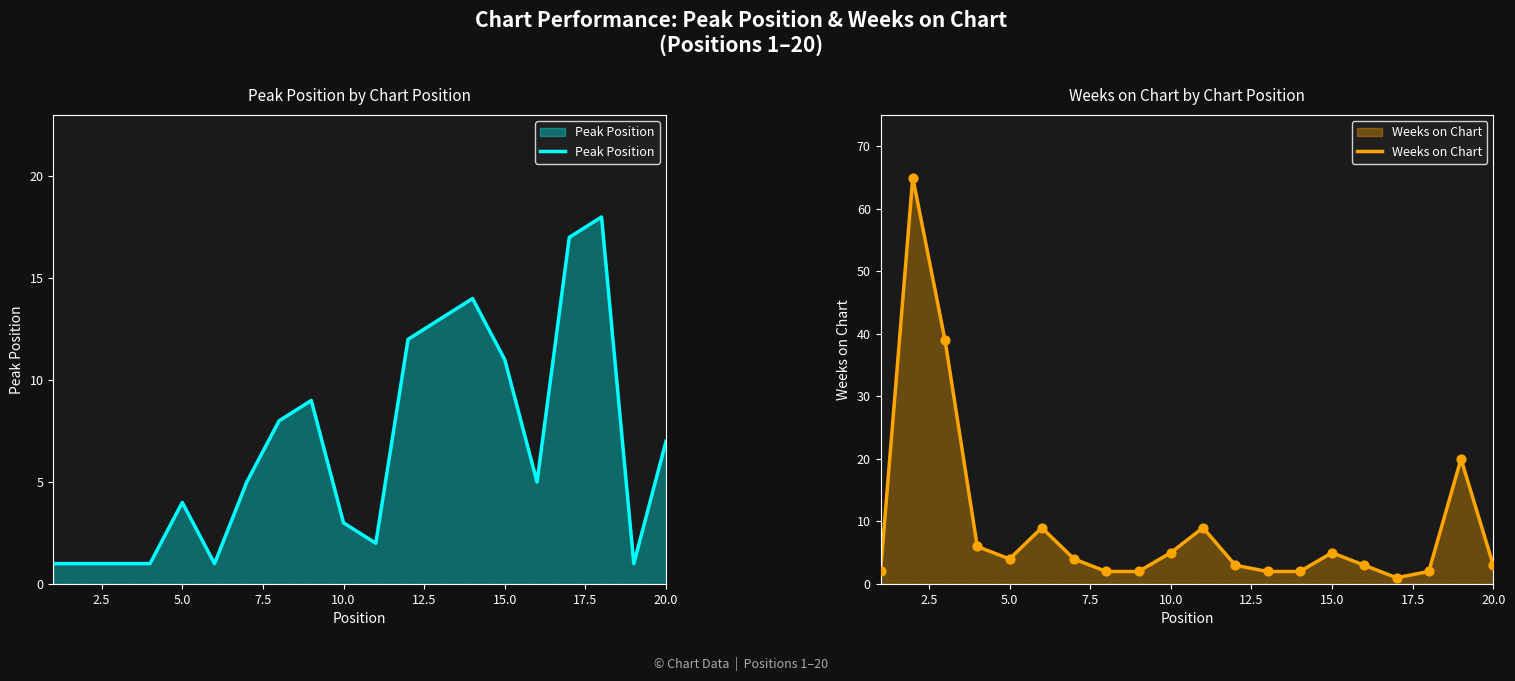

Which series contains the highest Y value?

Weeks on Chart